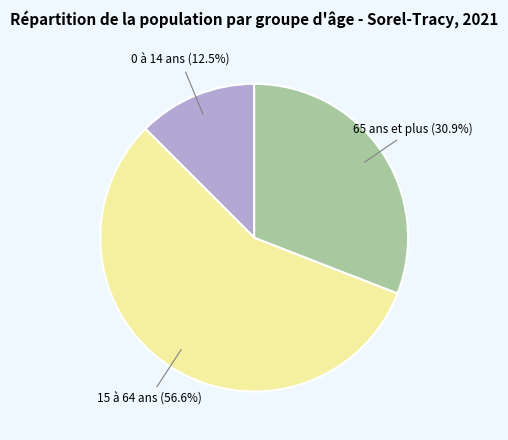

To the nearest percent, what percentage of the pie is 15 à 64 ans?

57%